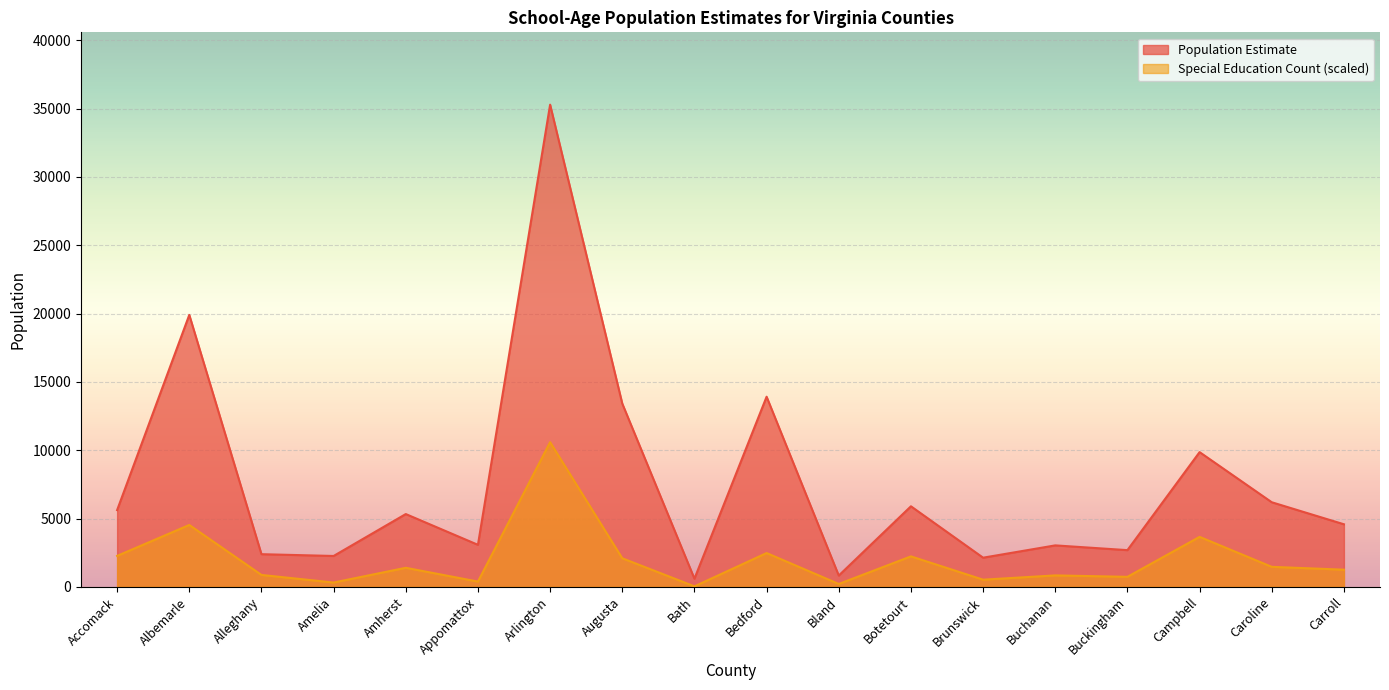

Where does the Special Education Count series first go above 1393?

Accomack